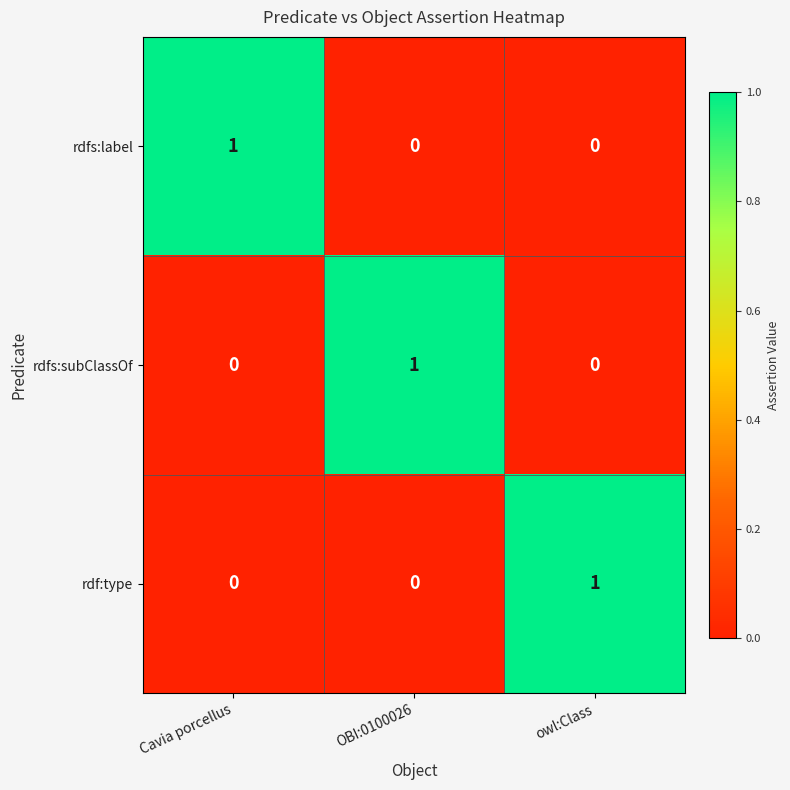

Reading right to left, extract all data points from this chart.

rdfs:label: owl:Class=0	OBI:0100026=0	Cavia porcellus=1
rdfs:subClassOf: owl:Class=0	OBI:0100026=1	Cavia porcellus=0
rdf:type: owl:Class=1	OBI:0100026=0	Cavia porcellus=0